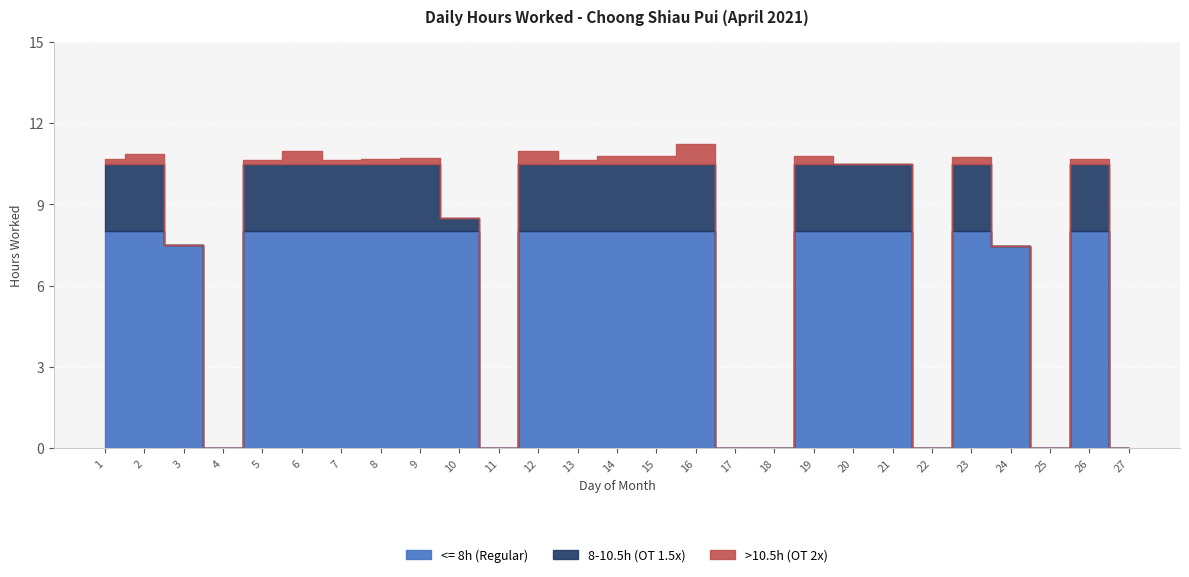

The value at 5 is 6.6. True or false?

False